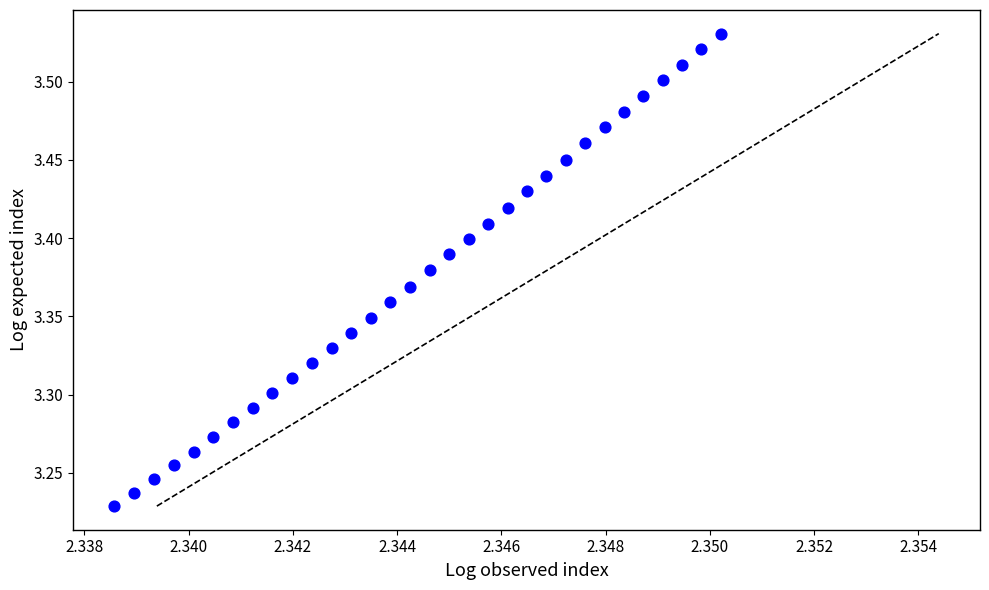

What is the range of Y values (max minus min)?

0.3